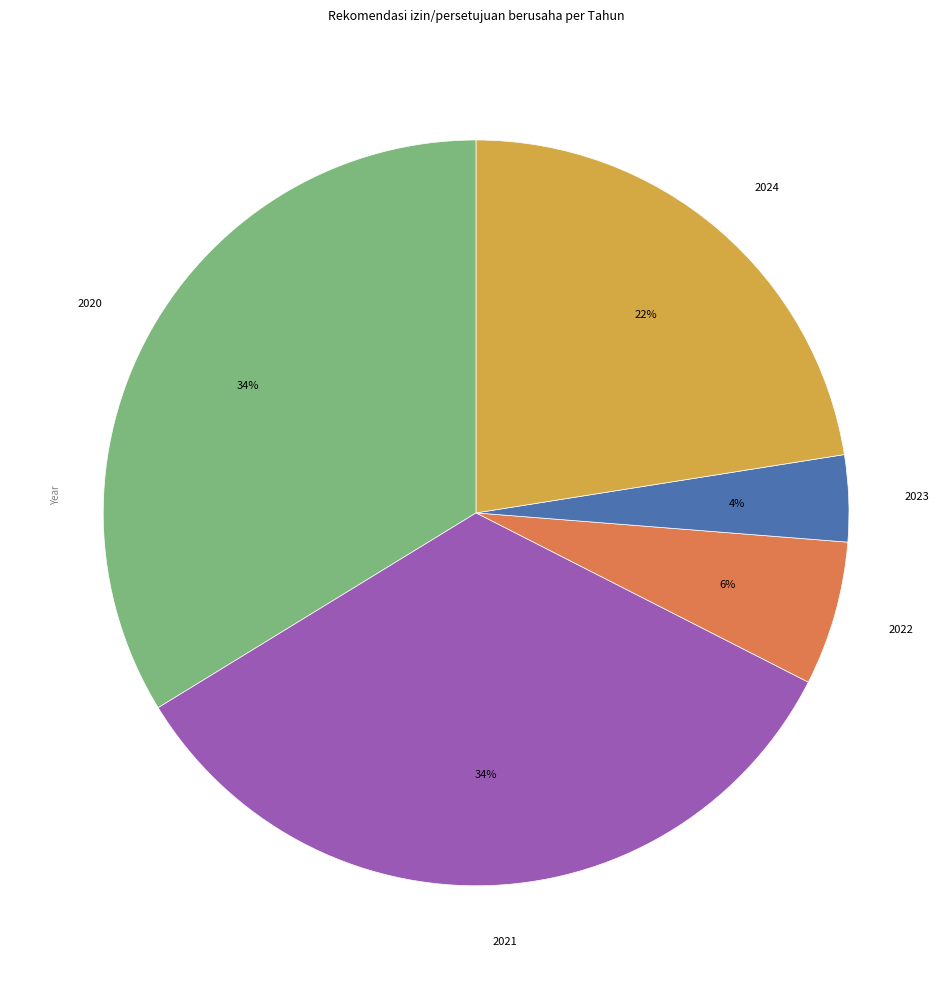

The 2023 slice represents 4% of the pie. True or false?

True